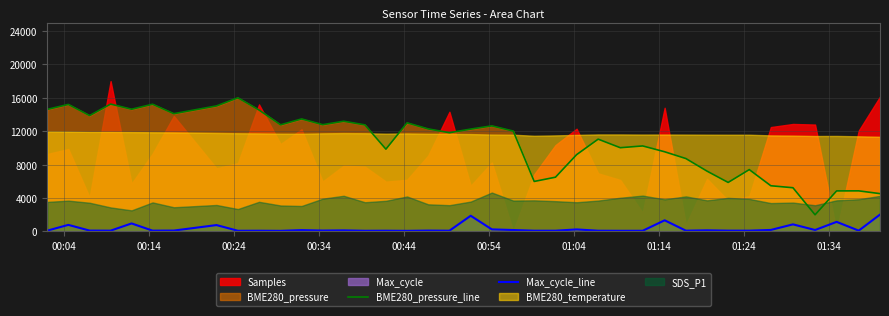

Does the chart display data point markers on the line(s)?

No